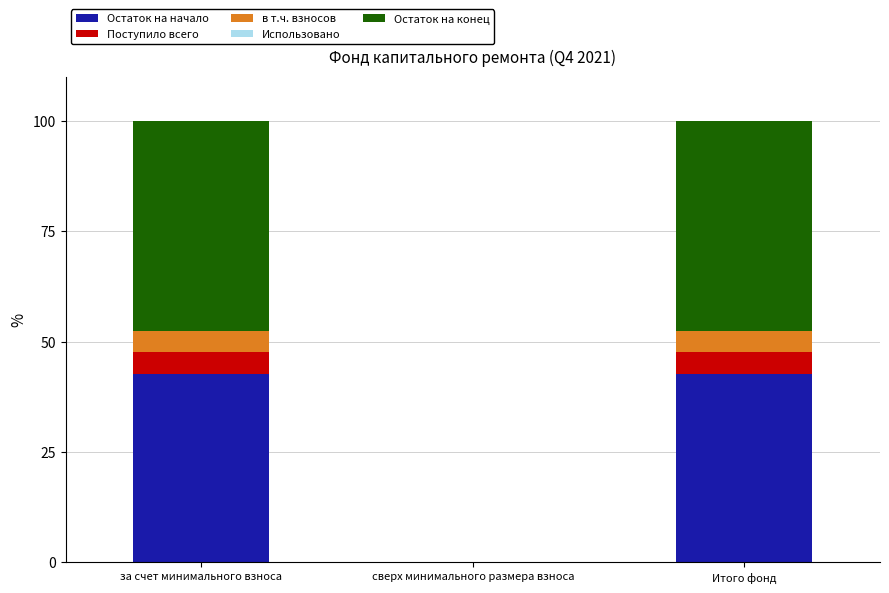

What is the highest value of the Остаток на начало series?

42.6